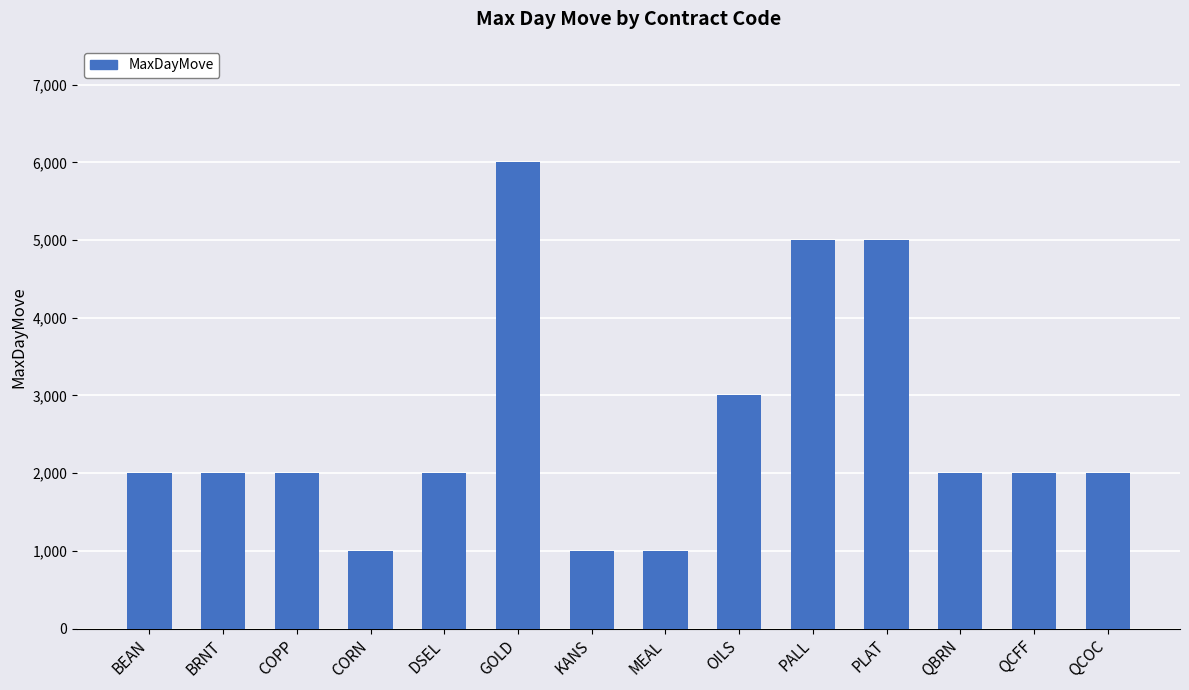

Reading left to right, what are all the values shown in this chart?

BEAN=2000	BRNT=2000	COPP=2000	CORN=1000	DSEL=2000	GOLD=6000	KANS=1000	MEAL=1000	OILS=3000	PALL=5000	PLAT=5000	QBRN=2000	QCFF=2000	QCOC=2000